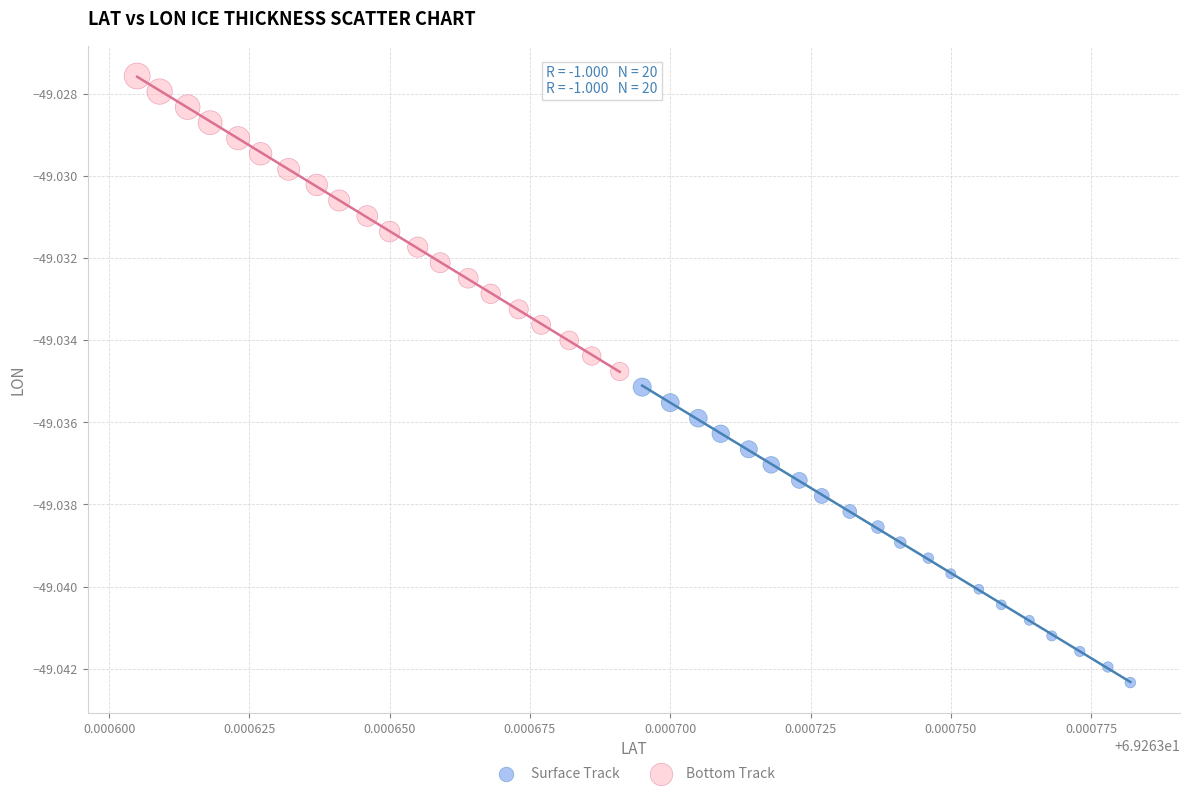

Which series contains the highest Y value?

Bottom Track